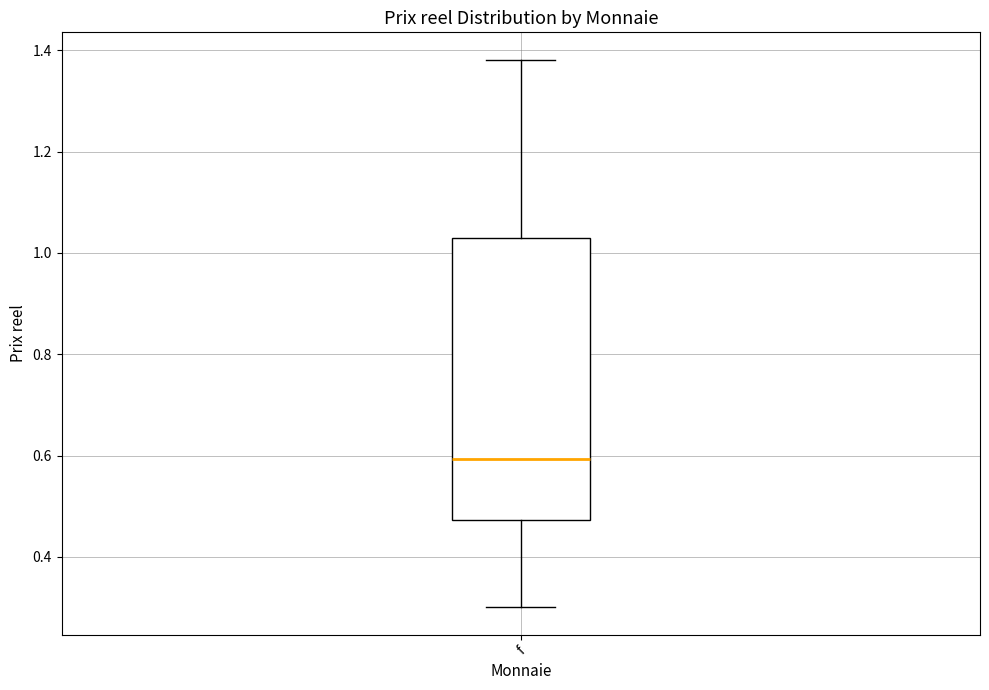

Transcribe this box plot: give where the median line is, the range the box spans, and where the two whiskers end, as read against the y-axis. The values are not printed on the chart, so give them approximately, as read against the axis.

median 0.60, box 0.48 to 1.02, whiskers 0.30 to 1.38